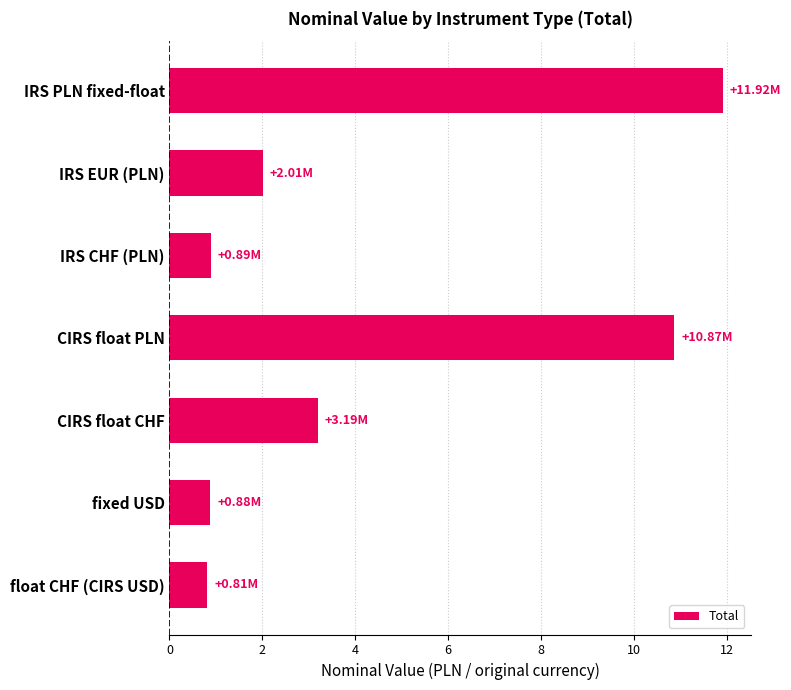

What is the difference between the values at float CHF (CIRS USD) and CIRS float PLN?

10.1